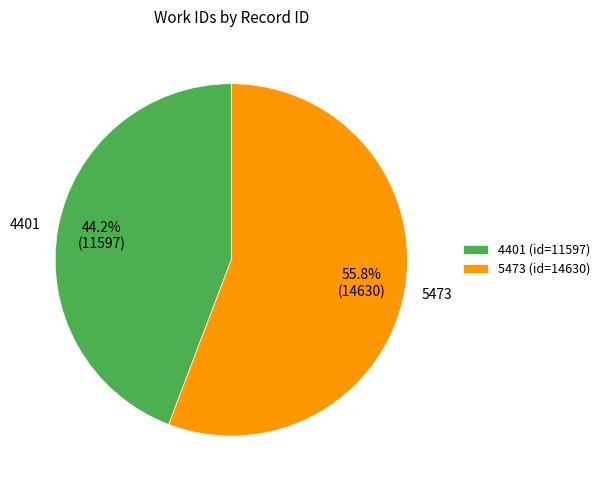

What is the majority slice?

5473